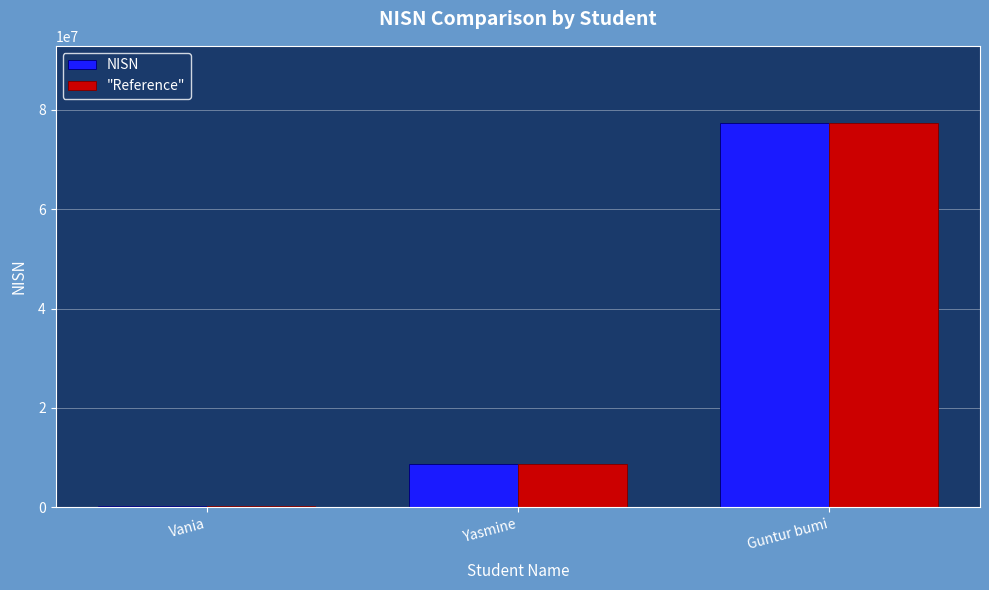

Does the chart contain stacked bars?

No